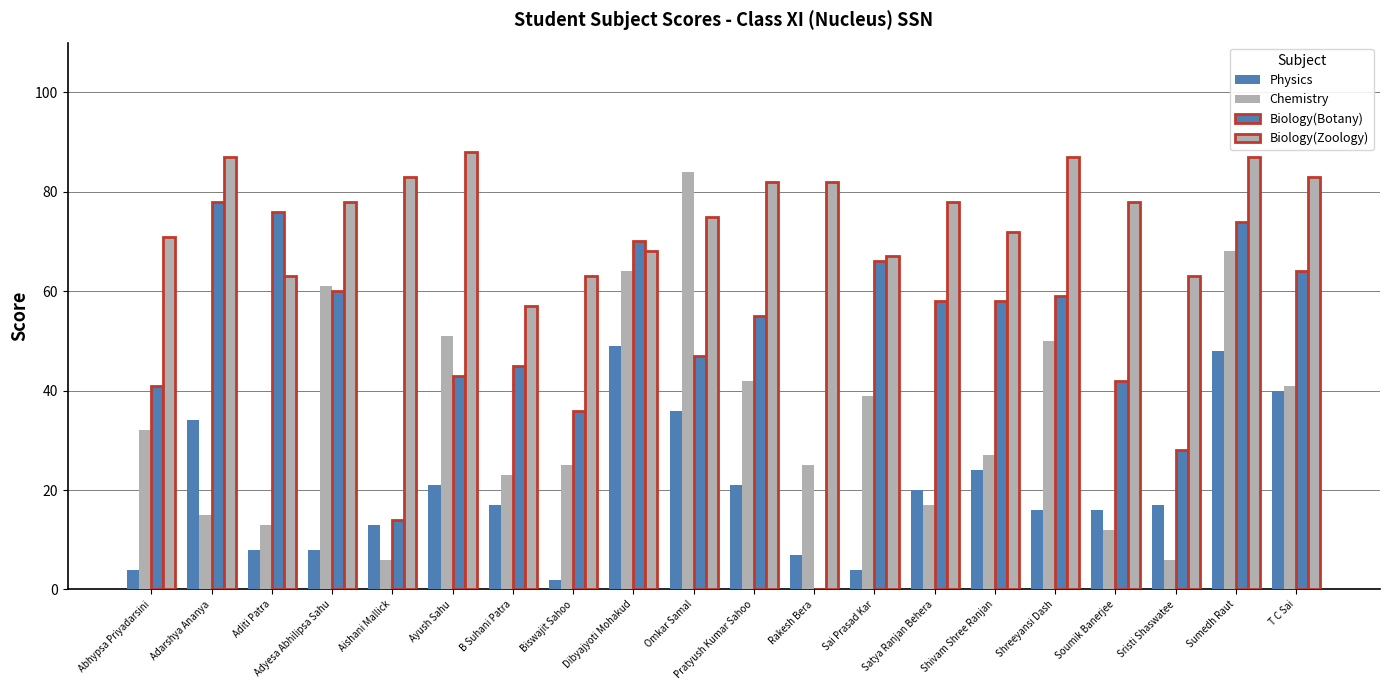

At which label does Physics first exceed 17?

Adarshya Ananya